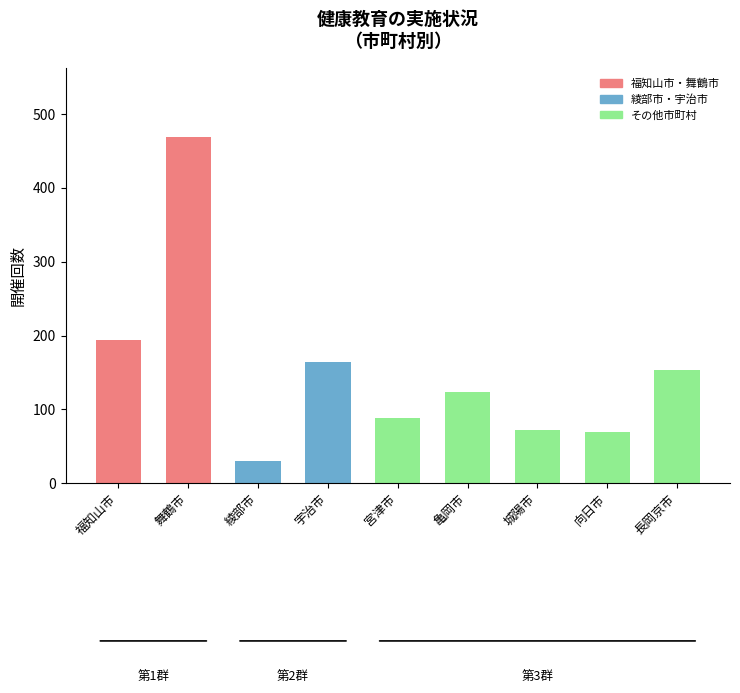

What is the difference between the second highest and minimum values?

164